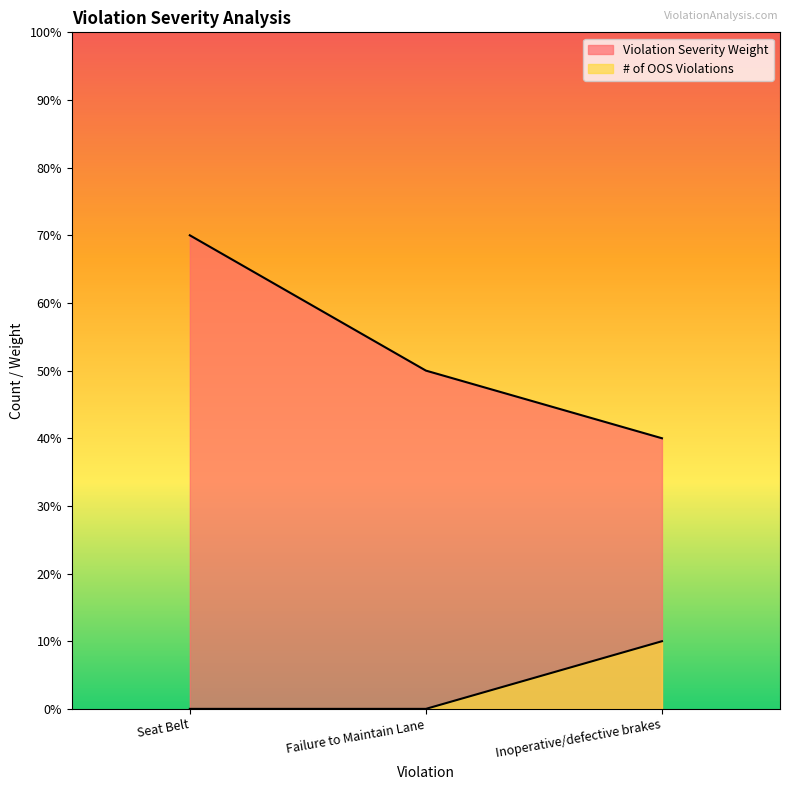

Reading right to left, extract all data points from this chart.

Violation Severity Weight: Inoperative/defective brakes=4	Failure to Maintain Lane=5	Seat Belt=7
# of OOS Violations: Inoperative/defective brakes=1	Failure to Maintain Lane=0	Seat Belt=0